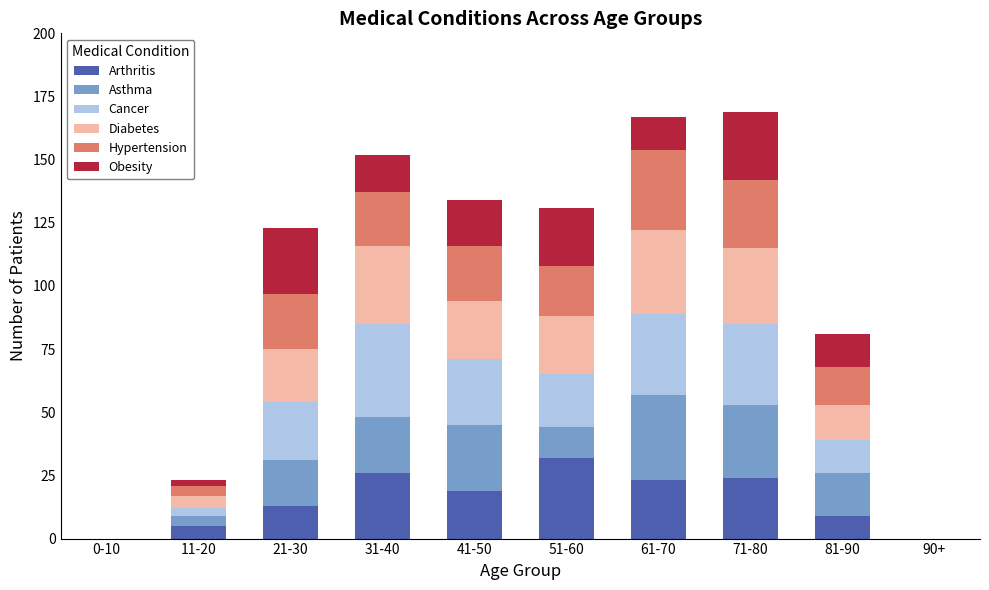

The value of Arthritis at 71-80 is 7. True or false?

False